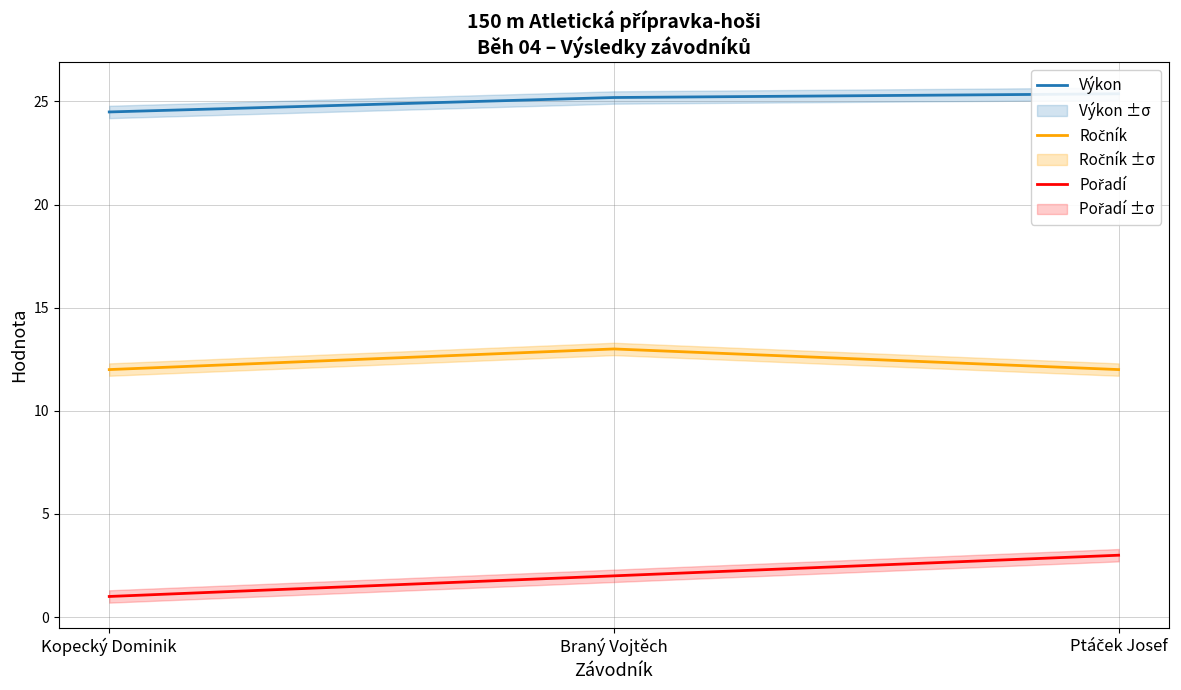

Does the chart have visible grid lines?

Yes